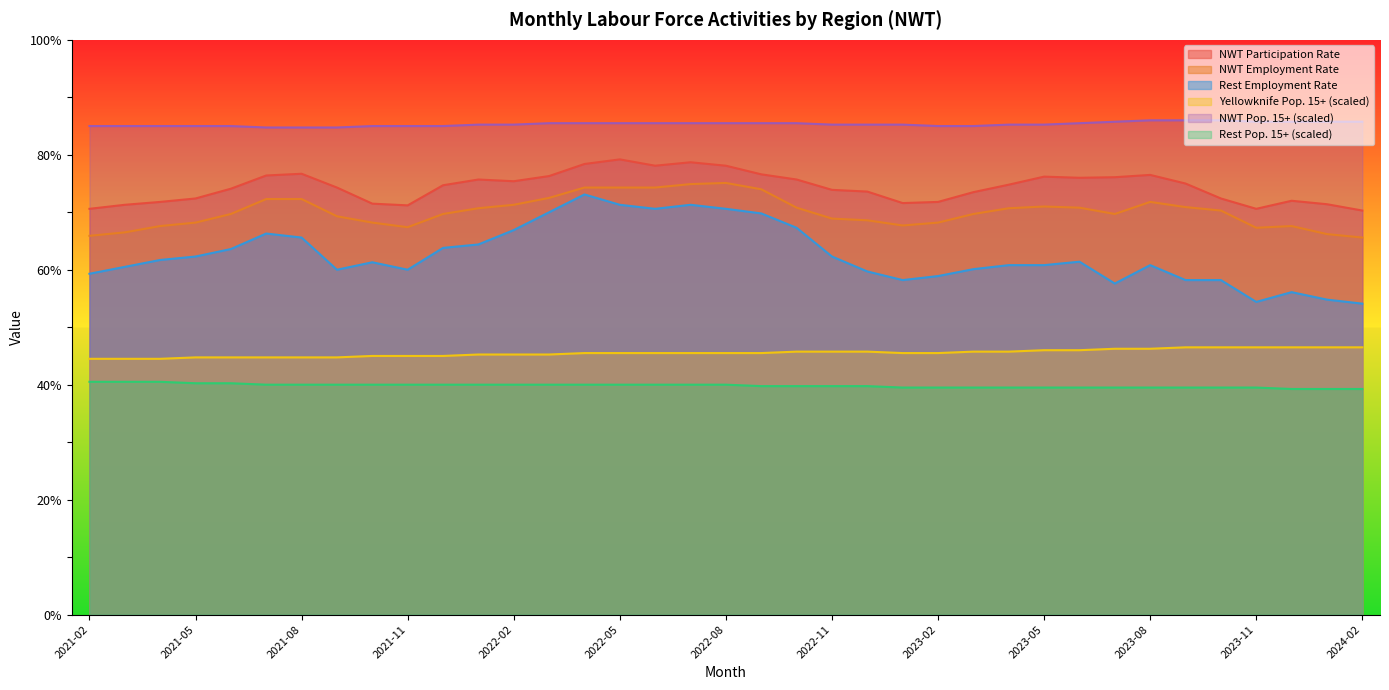

The value of Yellowknife Pop. 15+ at 2021-12 is 45.0. True or false?

True